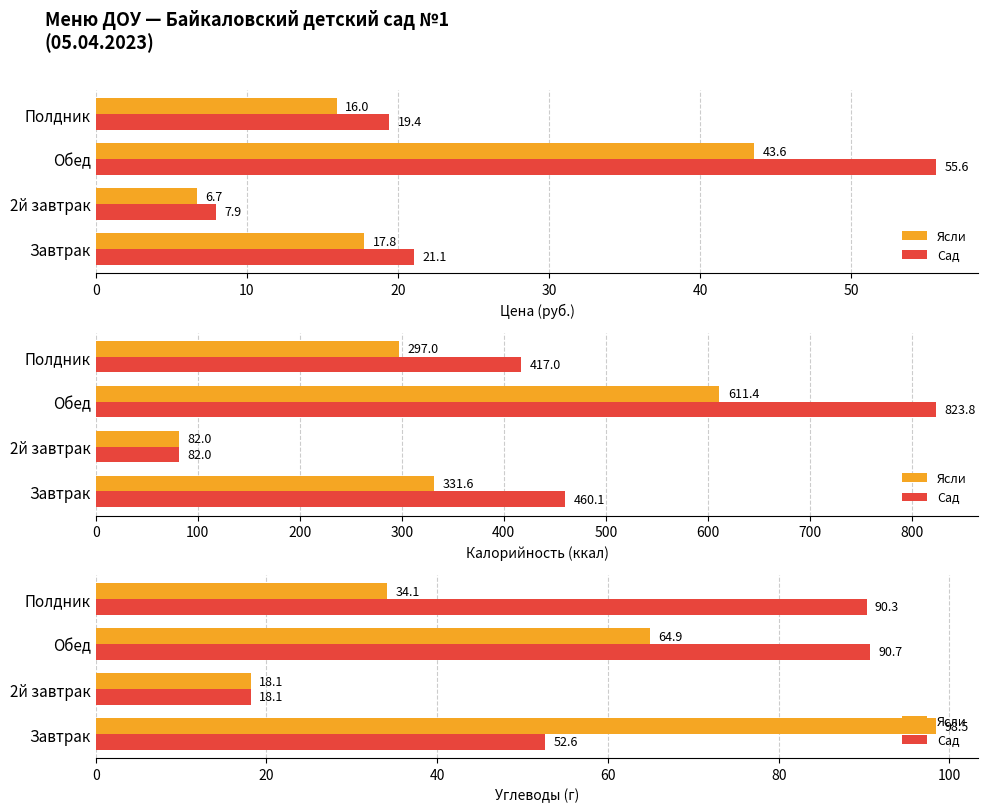

Is it true that Ясли equals 34.1 at Полдник?

True